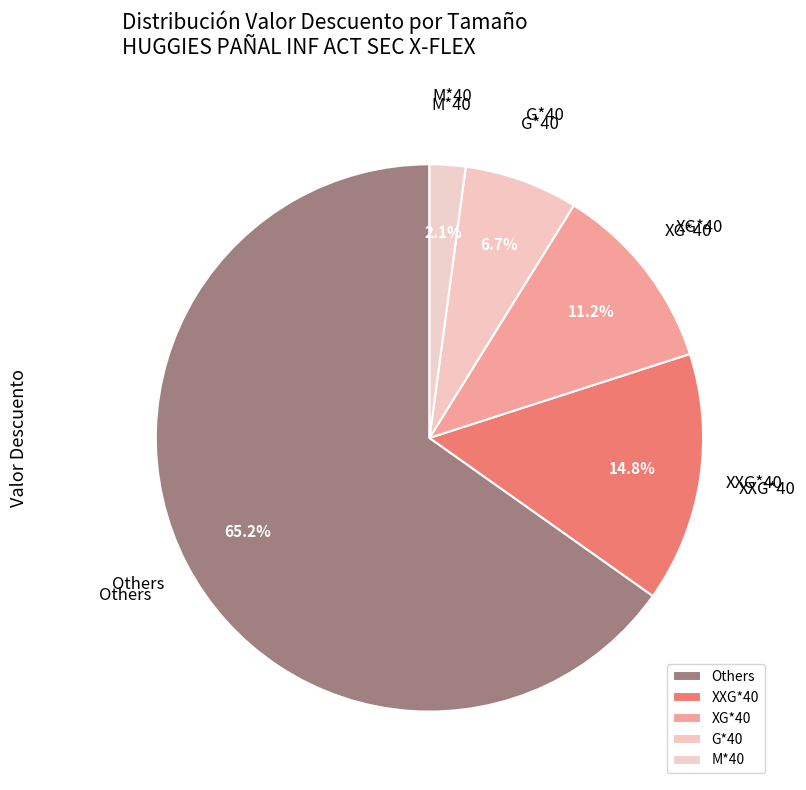

Which category accounts for the majority?

Others